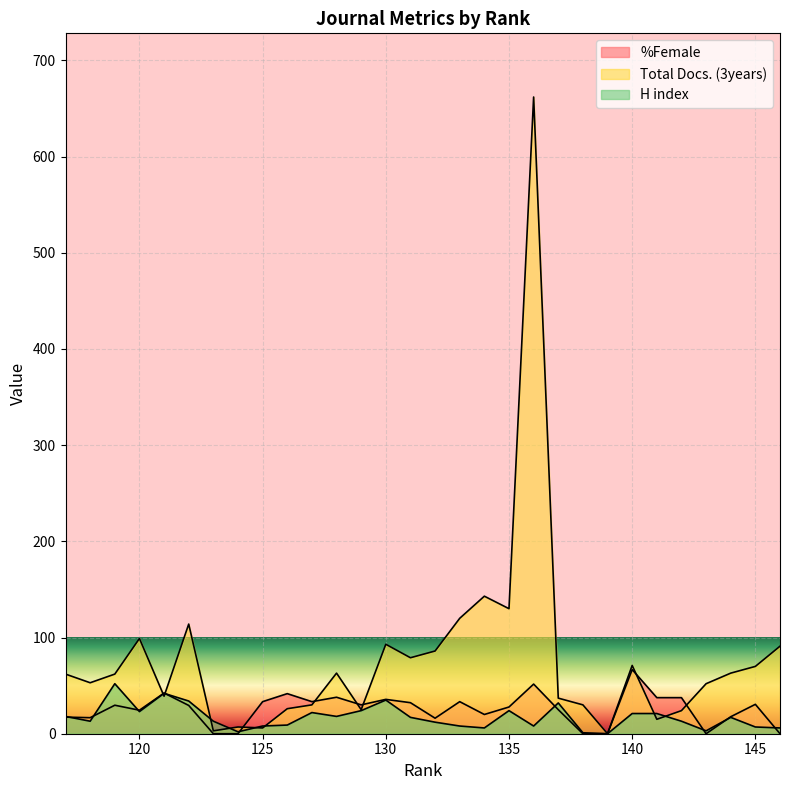

What is the spread (max minus min) of values at 130?

58.0